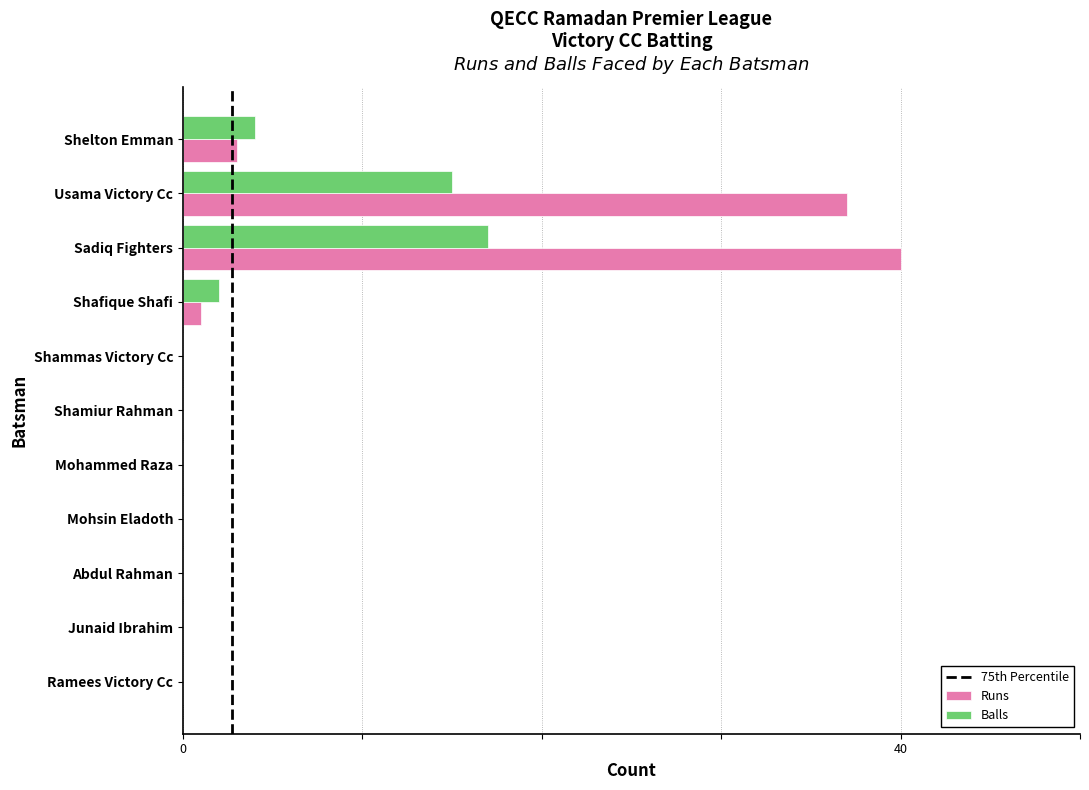

What is the average value of the Runs series?

7